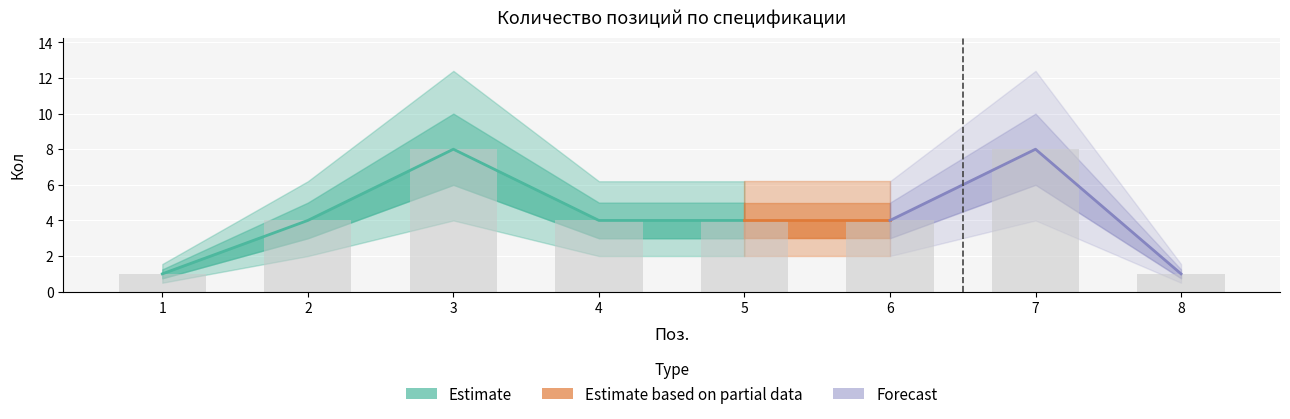

Reading right to left, transcribe all the data shown in this chart.

8=1	7=8	6=4	5=4	4=4	3=8	2=4	1=1